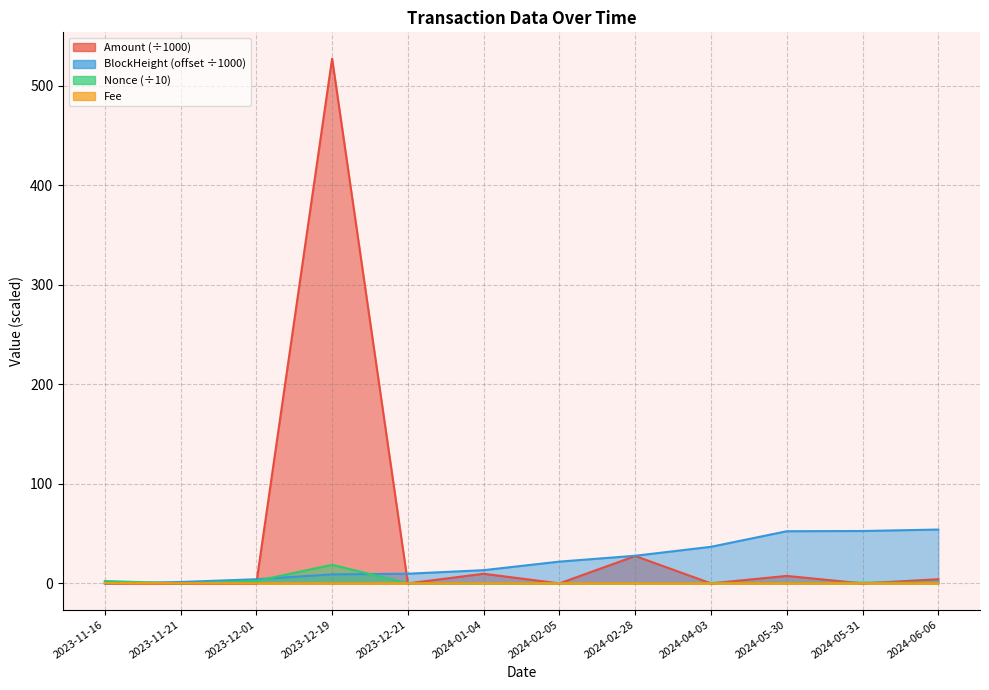

What is the difference between the maximum and minimum values in the Nonce series?

18.7